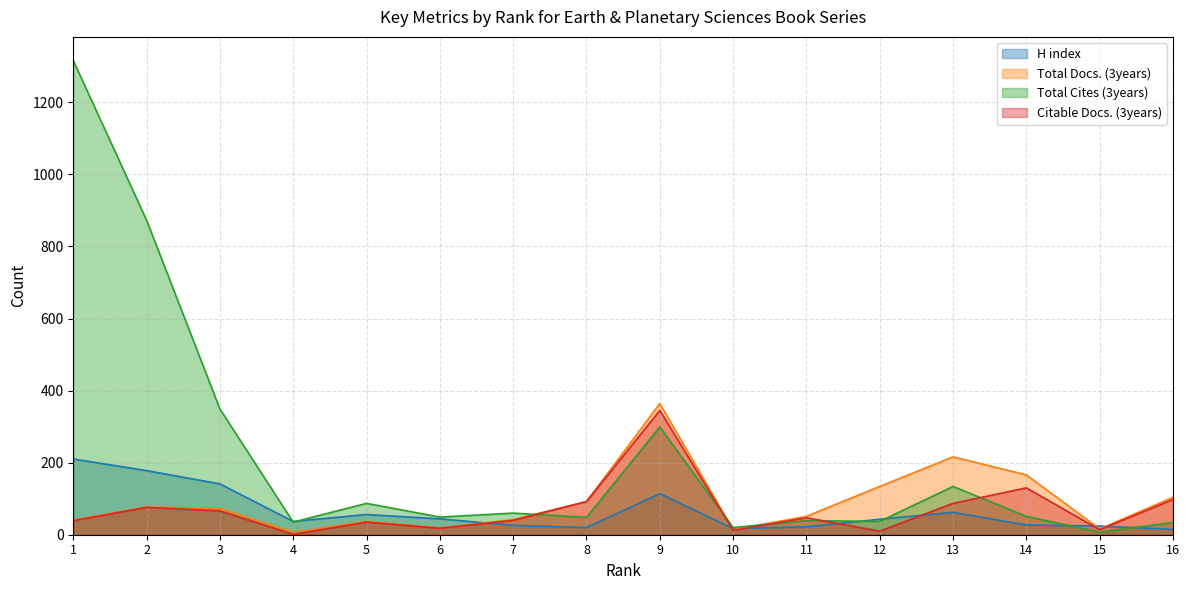

What is the lowest value of the Total Cites (3years) series?

7